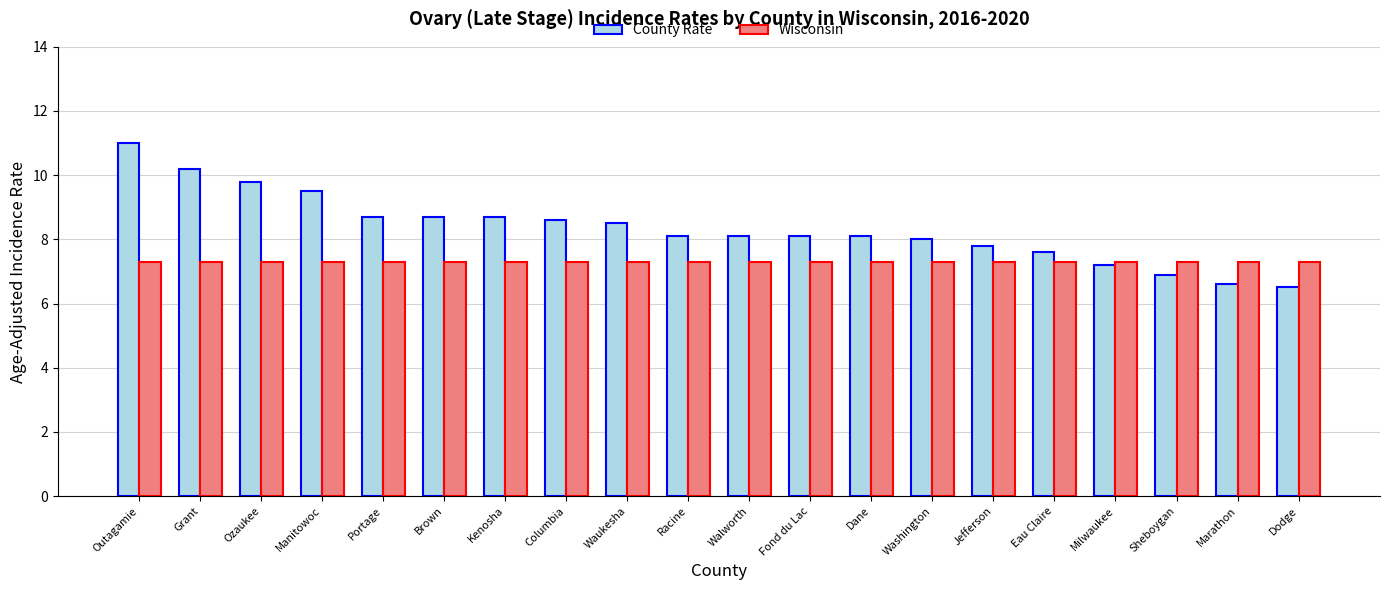

Reading left to right, extract all data points from this chart.

County Rate: 11.0	10.2	9.8	9.5	8.7	8.7	8.7	8.6	8.5	8.1	8.1	8.1	8.1	8.0	7.8	7.6	7.2	6.9	6.6	6.5
Wisconsin: 7.3	7.3	7.3	7.3	7.3	7.3	7.3	7.3	7.3	7.3	7.3	7.3	7.3	7.3	7.3	7.3	7.3	7.3	7.3	7.3